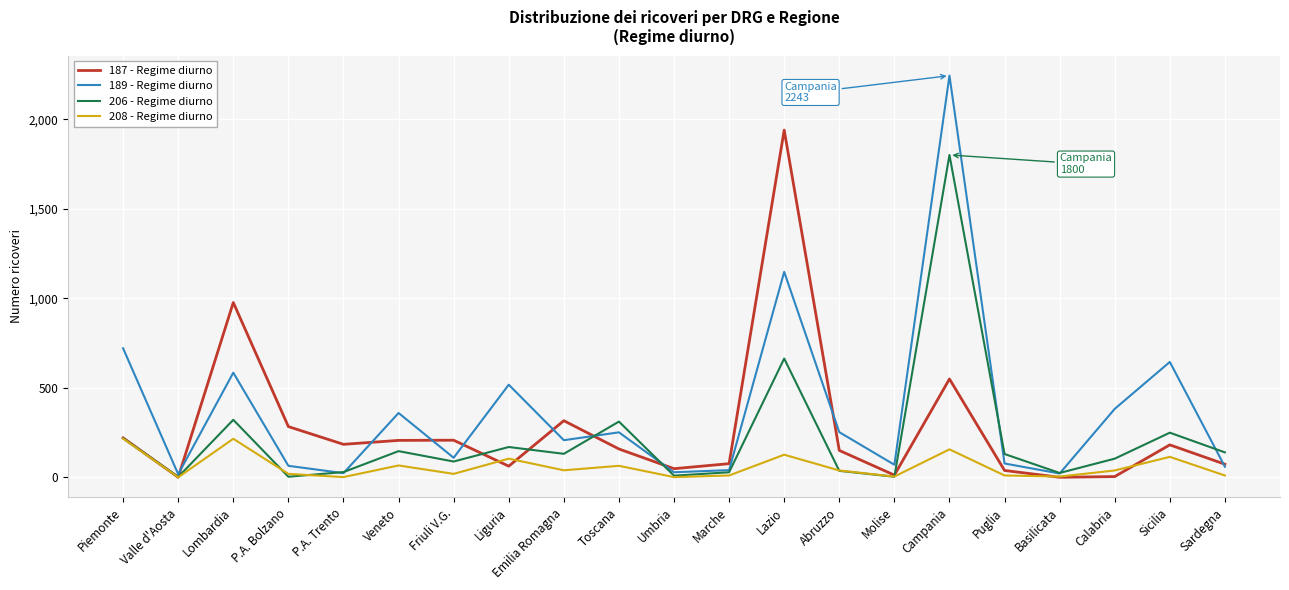

What is the maximum value shown in the chart?

2243